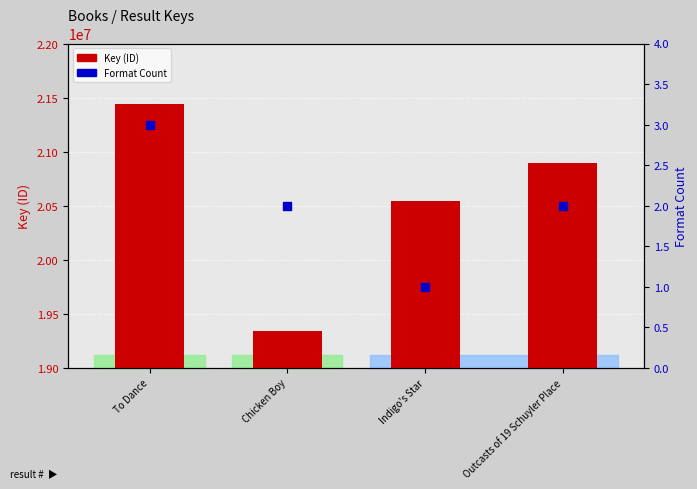

Which series has the largest total across all categories?

Key (ID)